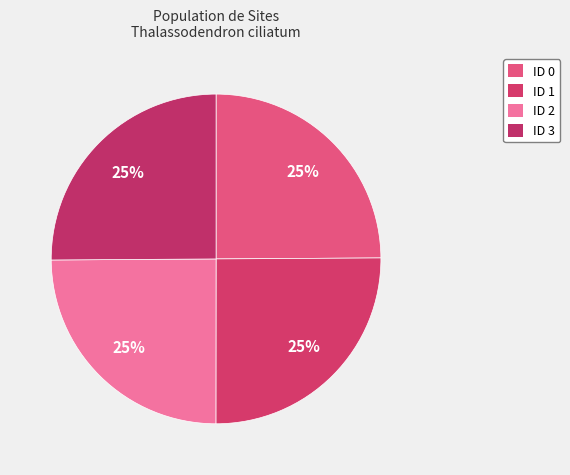

To the nearest percent, what percentage of the pie is ID 2?

25%